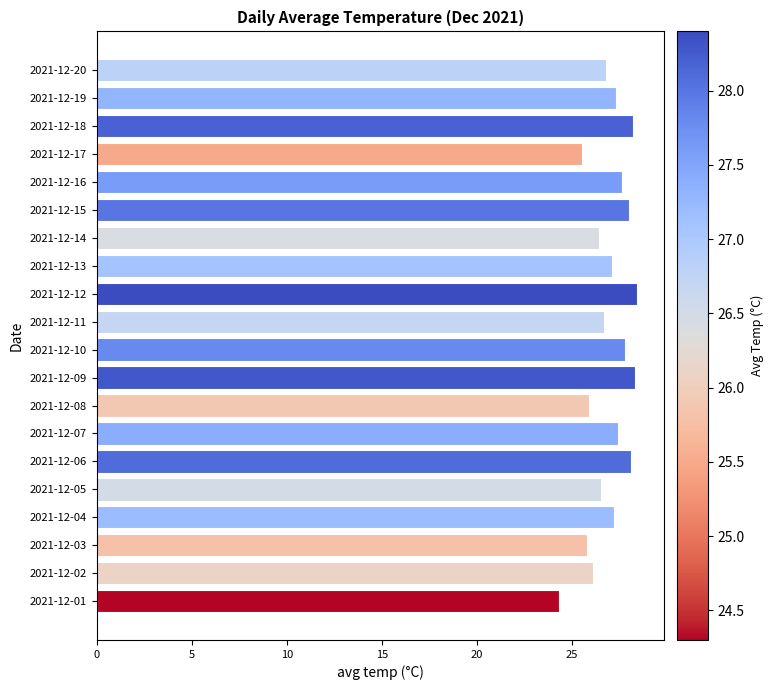

What is the minimum value shown in the chart?

24.3